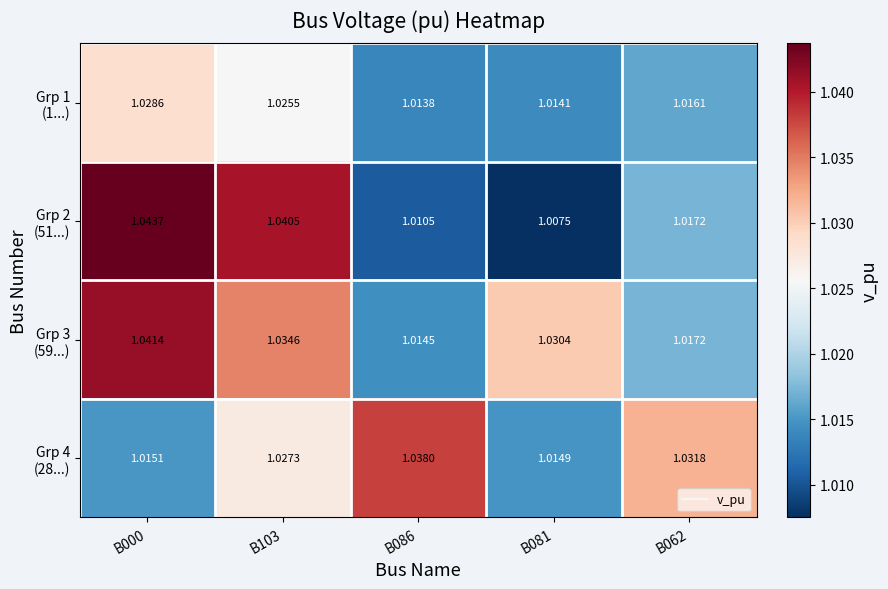

How many distinct data groups are displayed?

4